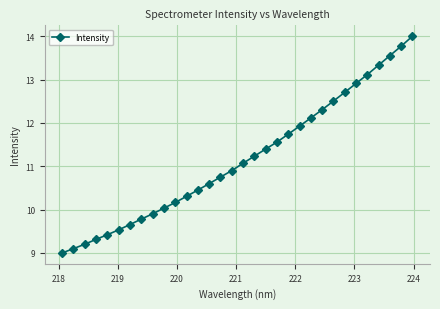

What is the sum of all values?

357.3